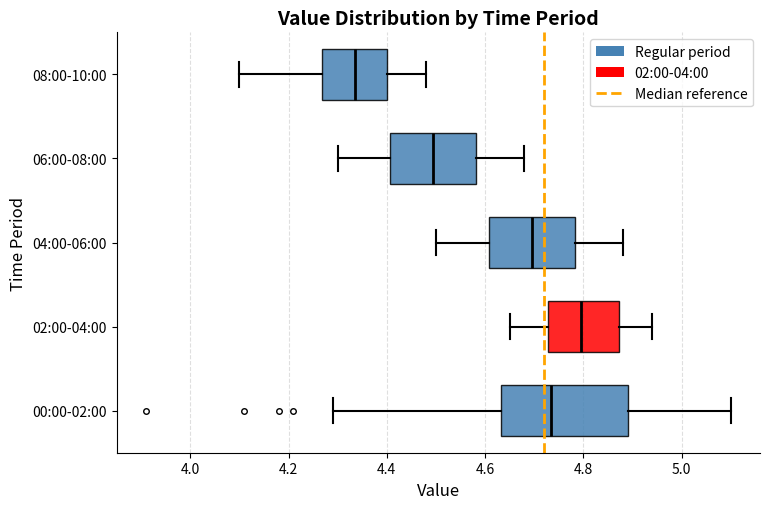

Reading bottom to top, transcribe this box plot: for each box, give where its median line is, the range the box spans, and where its two whiskers end, as read against the x-axis. The values are not printed on the chart, so give them approximately, as read against the axis.

00:00-02:00: median 4.74, box 4.64 to 4.90, whiskers 4.30 to 5.10
02:00-04:00: median 4.80, box 4.72 to 4.88, whiskers 4.66 to 4.94
04:00-06:00: median 4.70, box 4.60 to 4.78, whiskers 4.50 to 4.88
06:00-08:00: median 4.50, box 4.40 to 4.58, whiskers 4.30 to 4.68
08:00-10:00: median 4.34, box 4.26 to 4.40, whiskers 4.10 to 4.48